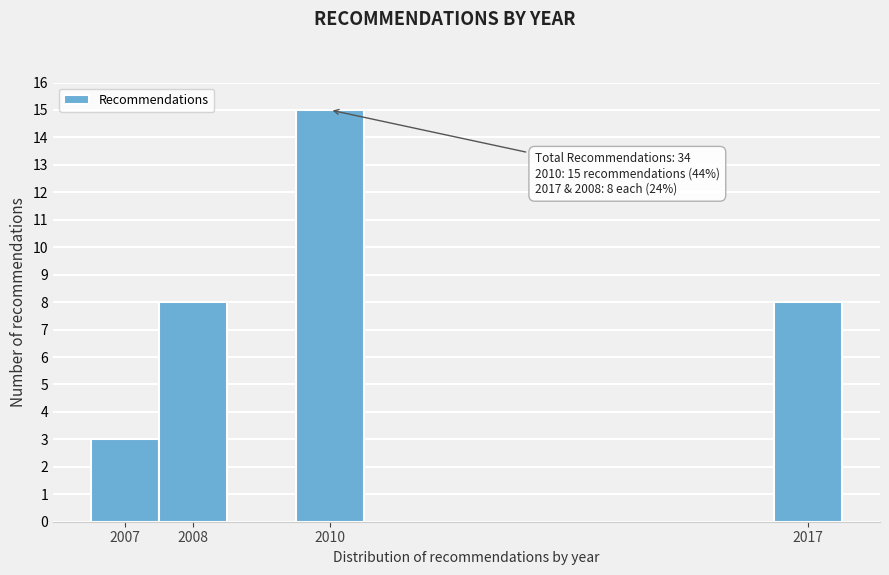

Over which range of the x-axis is the bar tallest?

2009.5 to 2010.5